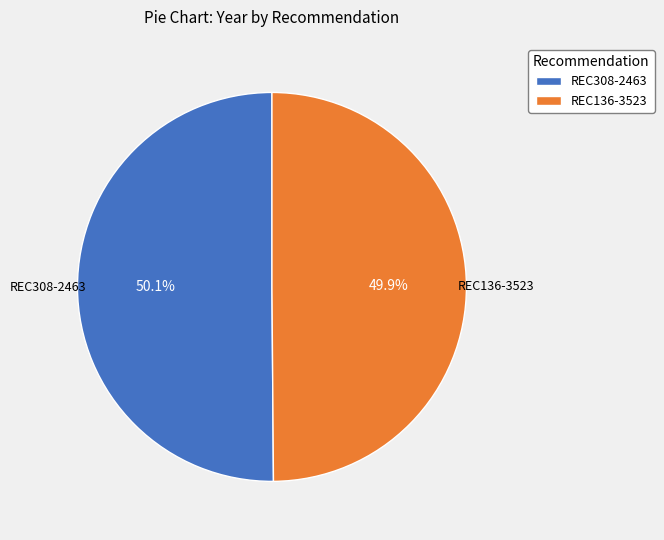

Approximately how many times larger is the value at REC308-2463 compared to REC136-3523?

1.0